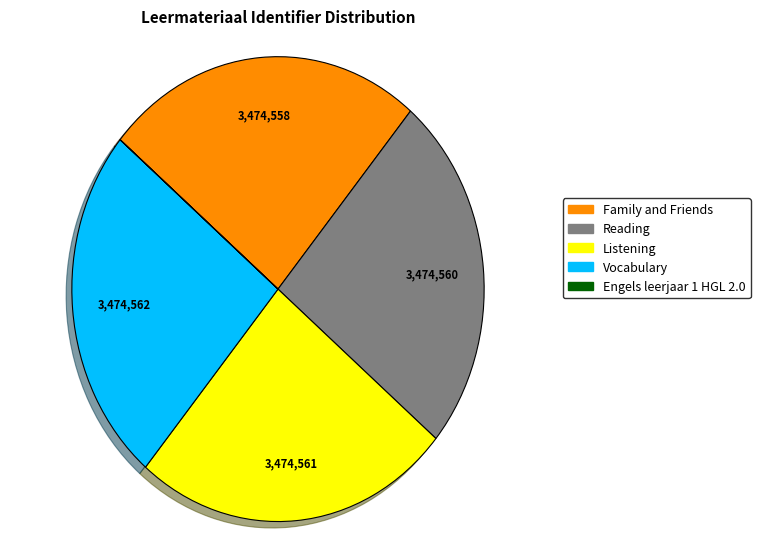

Is there any slice that represents more than half of the pie?

No